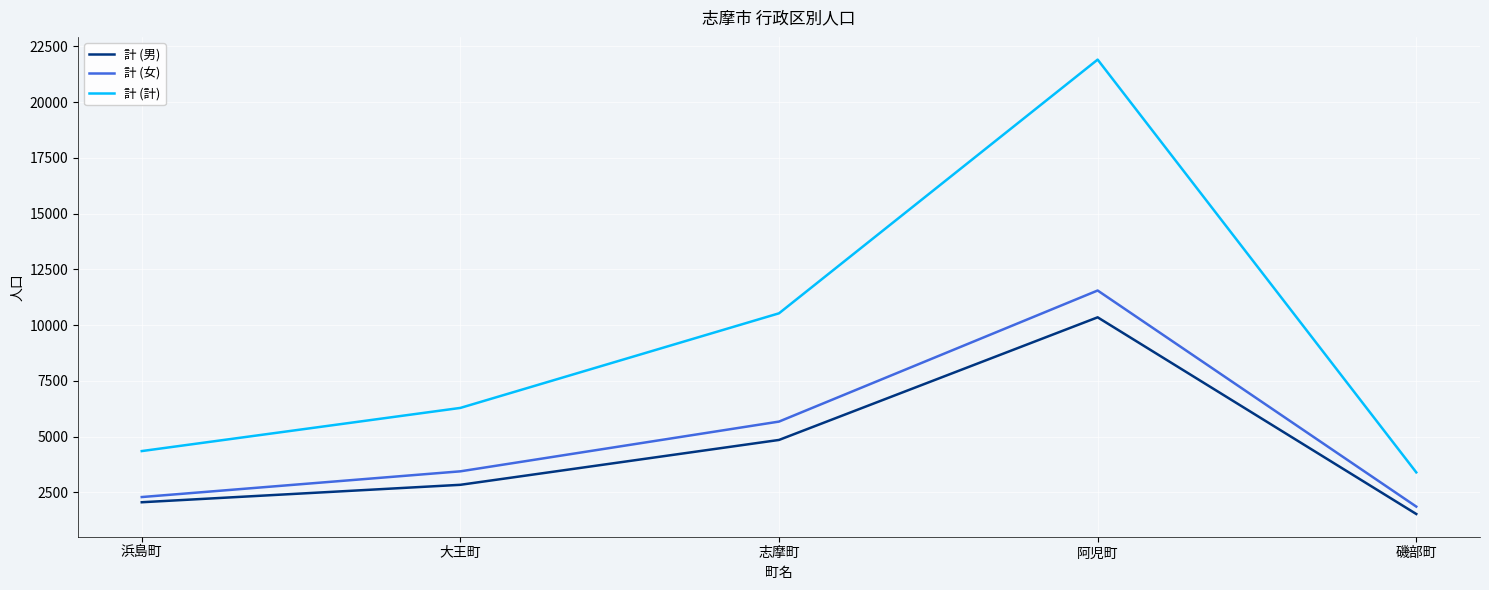

Is this an area chart (filled region under the line)?

No